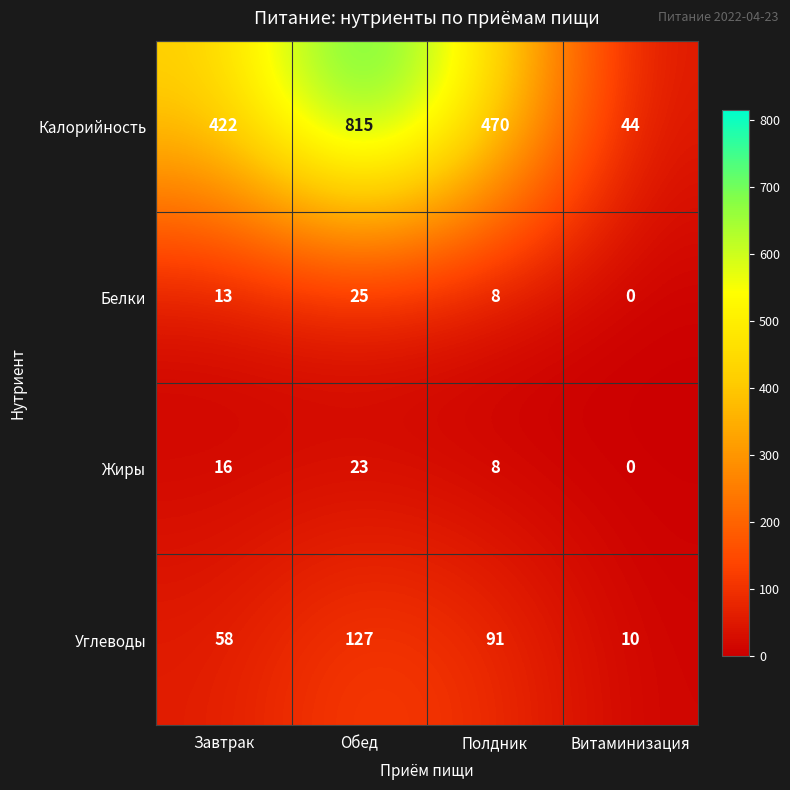

Reading left to right, extract all data points from this chart.

Калорийность: Завтрак=422	Обед=815	Полдник=470	Витаминизация=44
Белки: Завтрак=13	Обед=25	Полдник=8	Витаминизация=0
Жиры: Завтрак=16	Обед=23	Полдник=8	Витаминизация=0
Углеводы: Завтрак=58	Обед=127	Полдник=91	Витаминизация=10